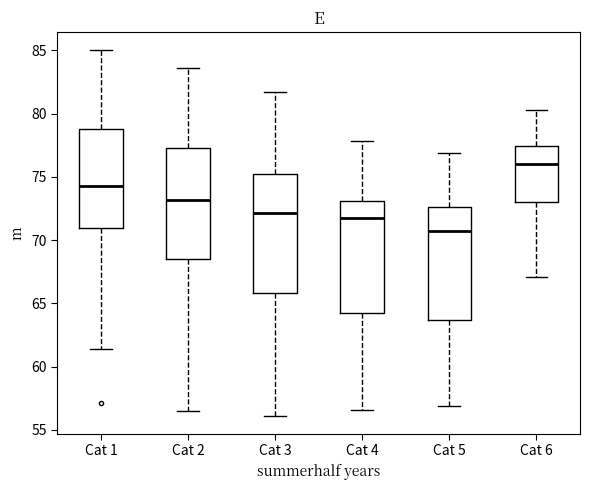

Where is the lower edge of the box for Cat 4 on the y-axis? The values are not printed on the chart, so give them approximately, as read against the axis.

64.5